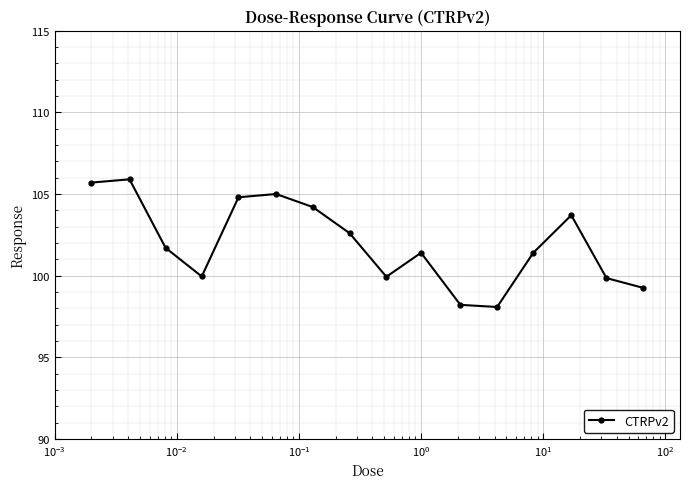

True or false: the data has more than 1 interior local peaks.

True